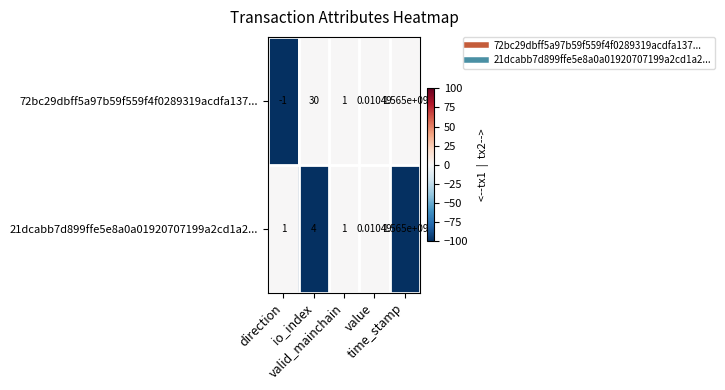

How many distinct data groups are displayed?

2